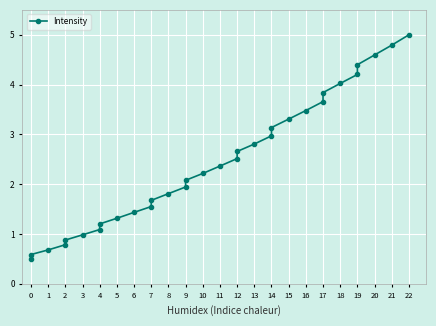

Reading right to left, extract all data points from this chart.

5.0	4.8	4.6	4.4	4.2	4.0	3.8	3.7	3.5	3.3	3.1	3.0	2.8	2.7	2.5	2.4	2.2	2.1	1.9	1.8	1.7	1.6	1.4	1.3	1.2	1.1	1.0	0.9	0.8	0.7	0.6	0.5